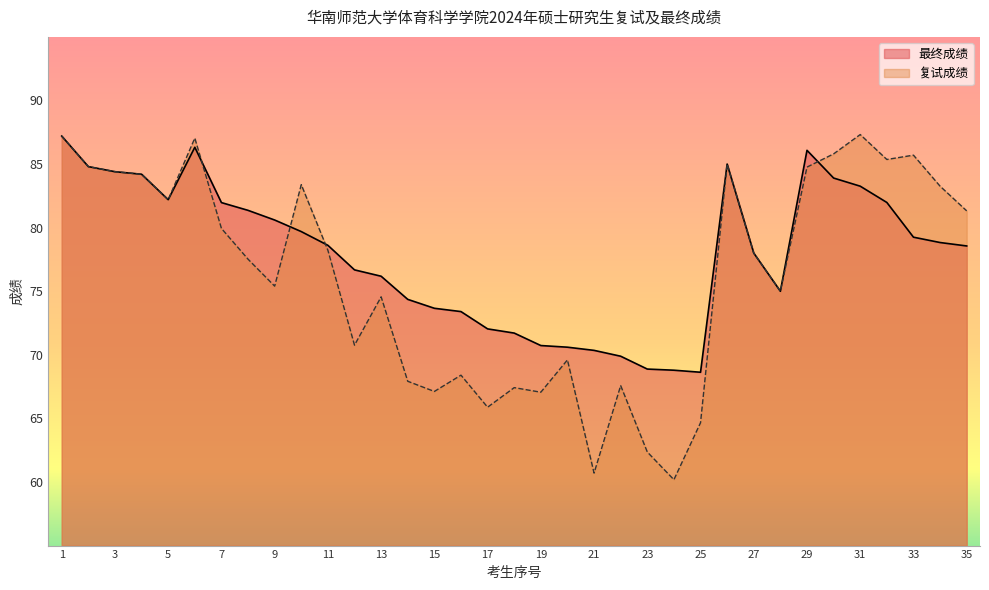

Between 10 and 21, which series saw the biggest shift?

复试成绩